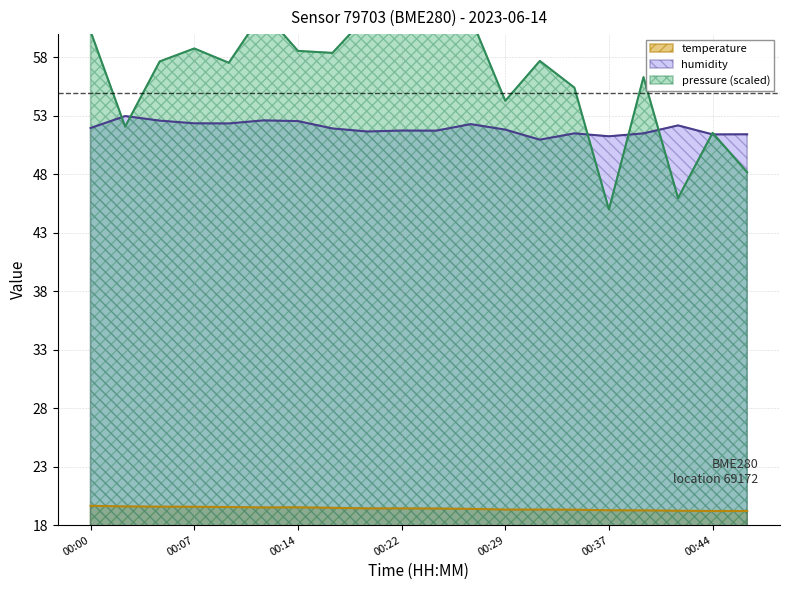

True or false: temperature has a value of 19.4 at 00:27.

True